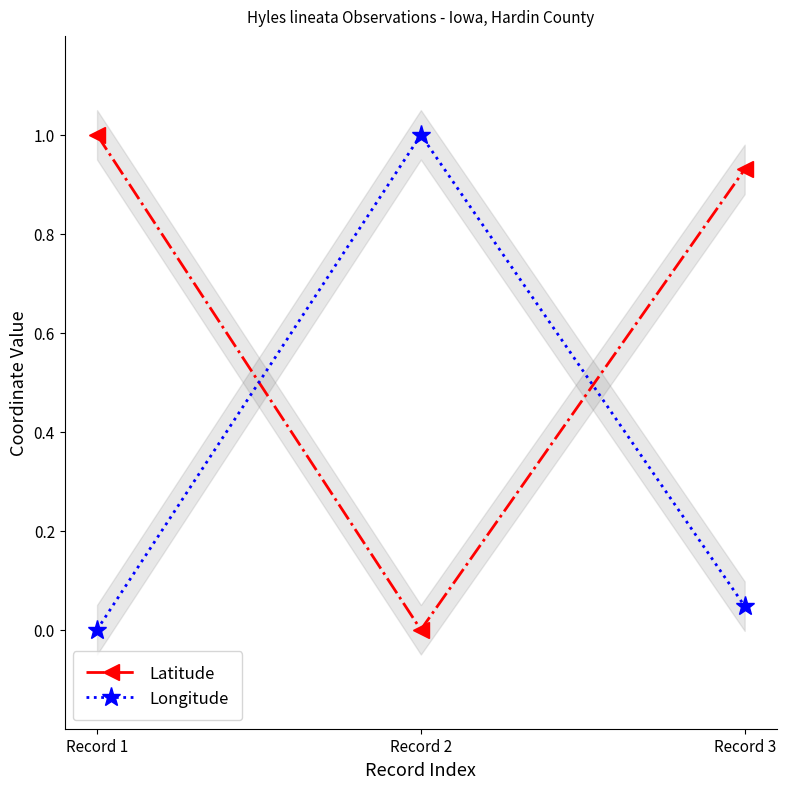

Reading left to right, extract all data points from this chart.

Latitude: 1.0	0.0	0.9
Longitude: 0.0	1.0	0.0